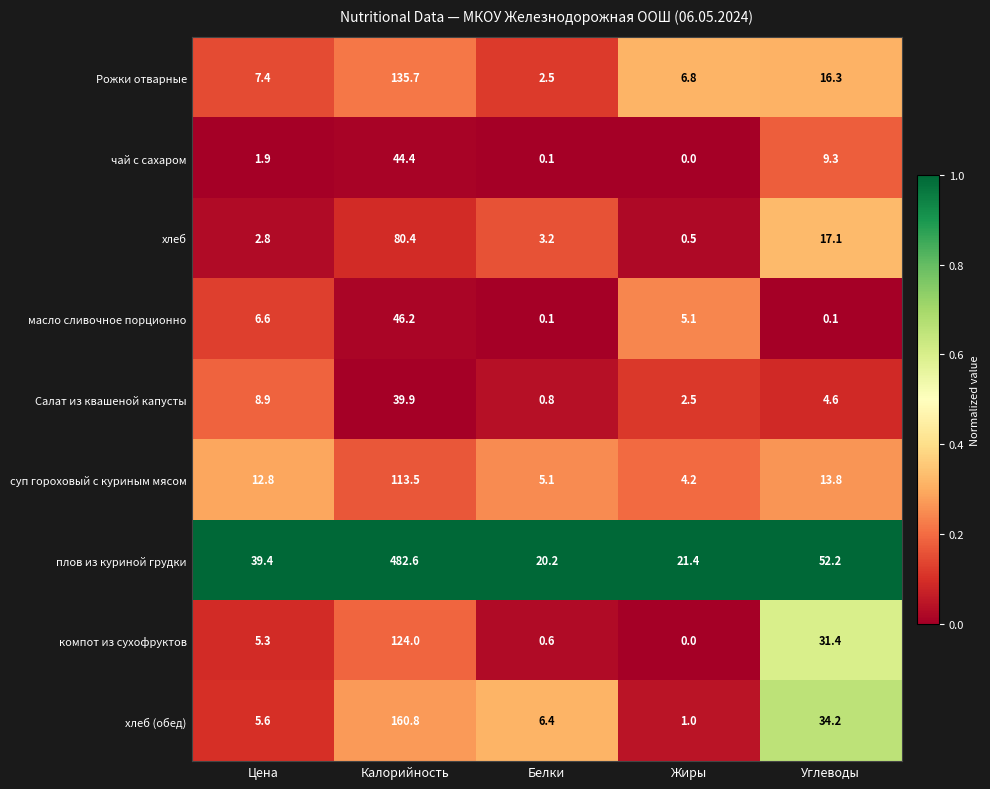

Which category has the highest value across all series?

Калорийность